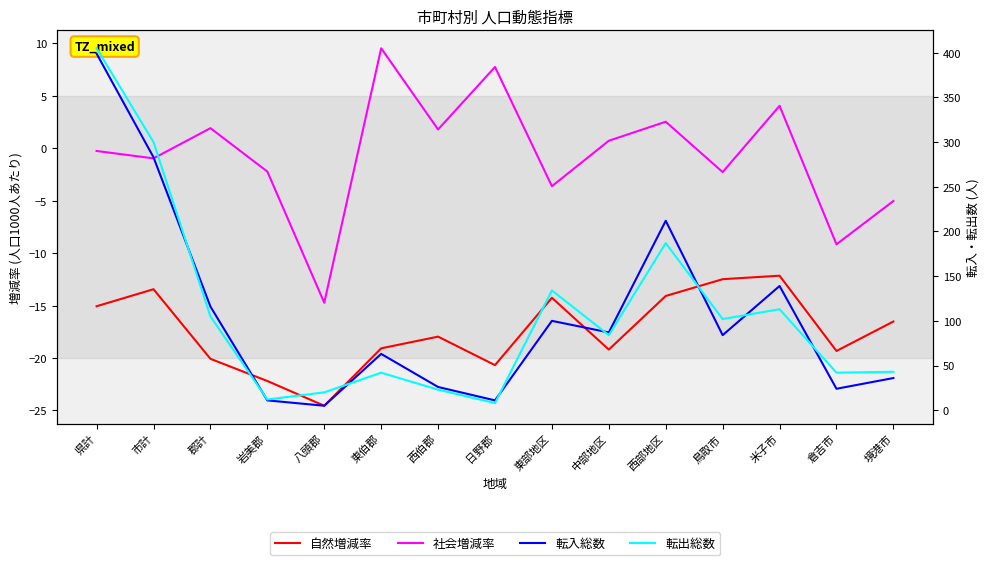

Is the value of 転出総数 at 岩美郡 greater than the value of 転入総数 at 東部地区?

No